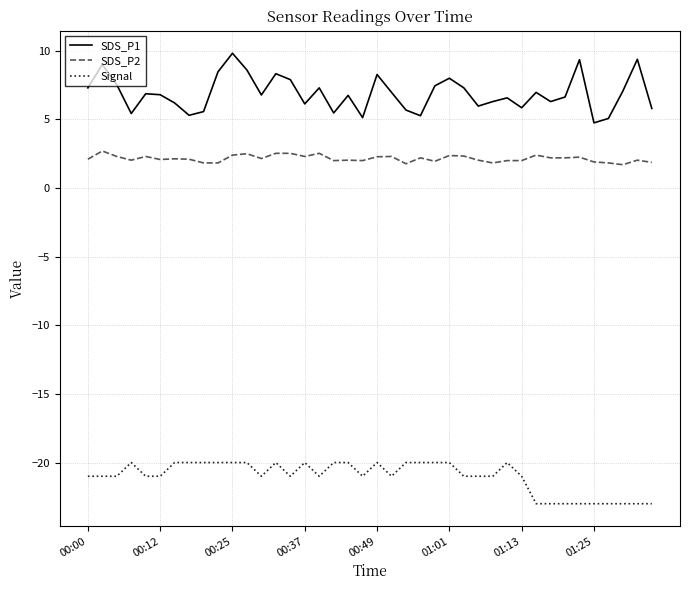

How many categories are shown in the chart?

40